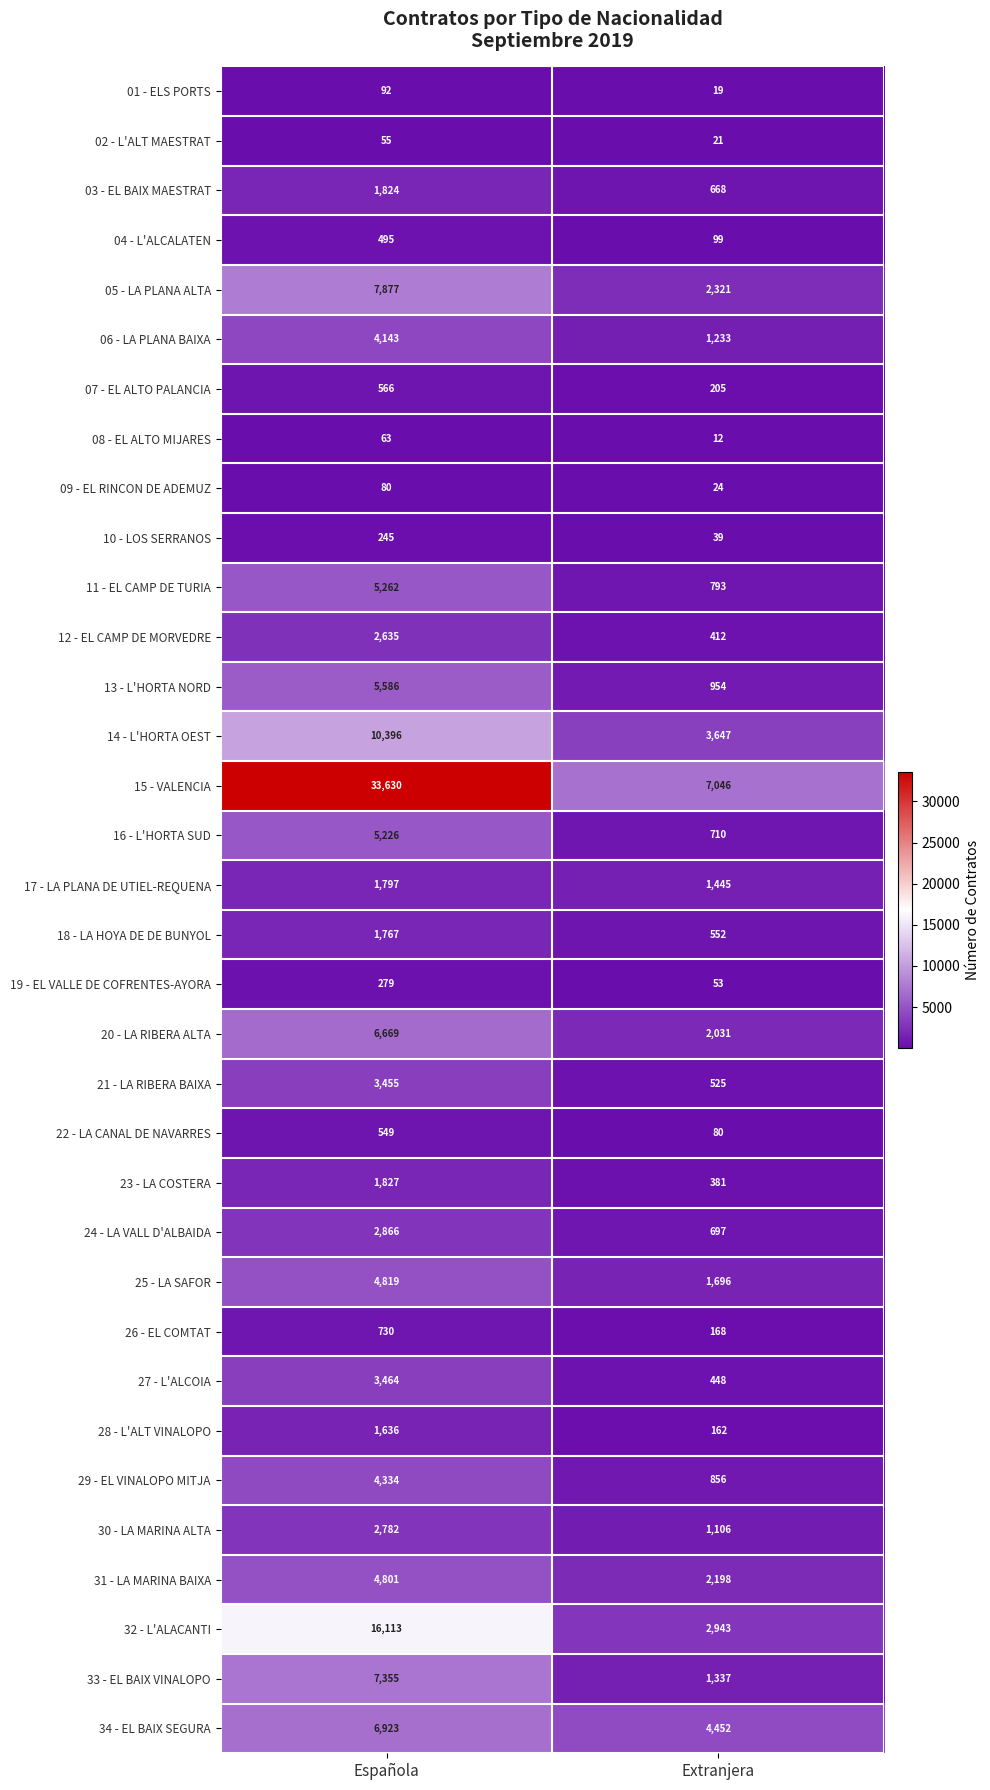

Read the 08 - EL ALTO MIJARES value at Española, to the nearest 5.

65